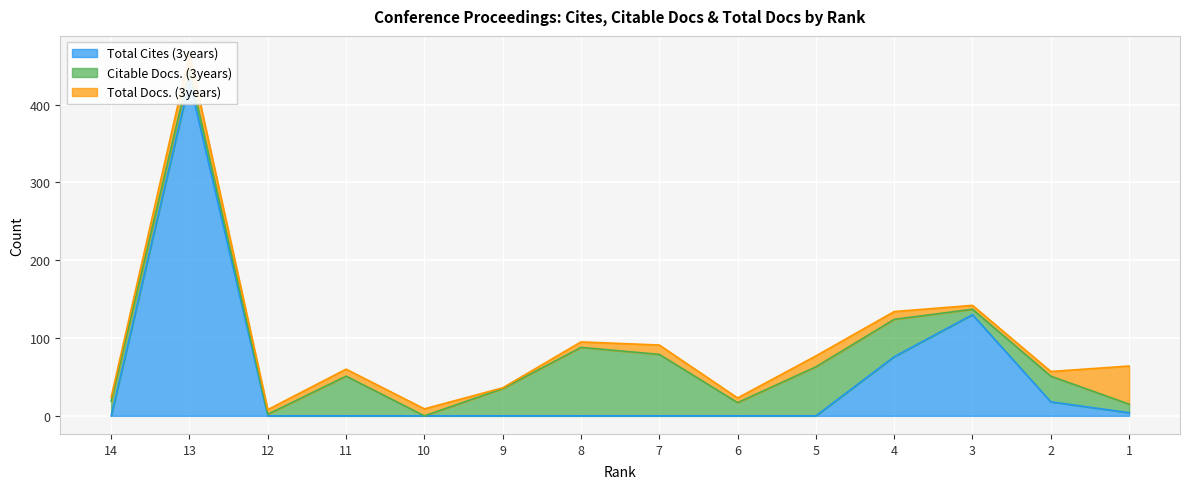

The Total Docs. (3years) series shows 15 at 4. True or false?

False